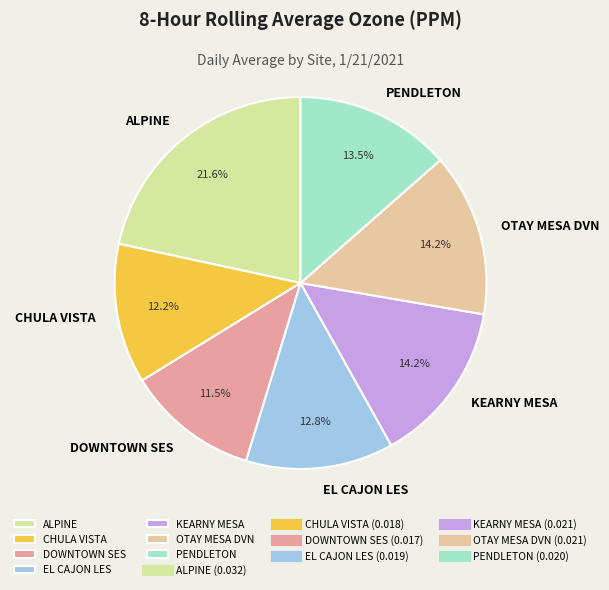

Is it true that DOWNTOWN SES is 20% of the pie?

False